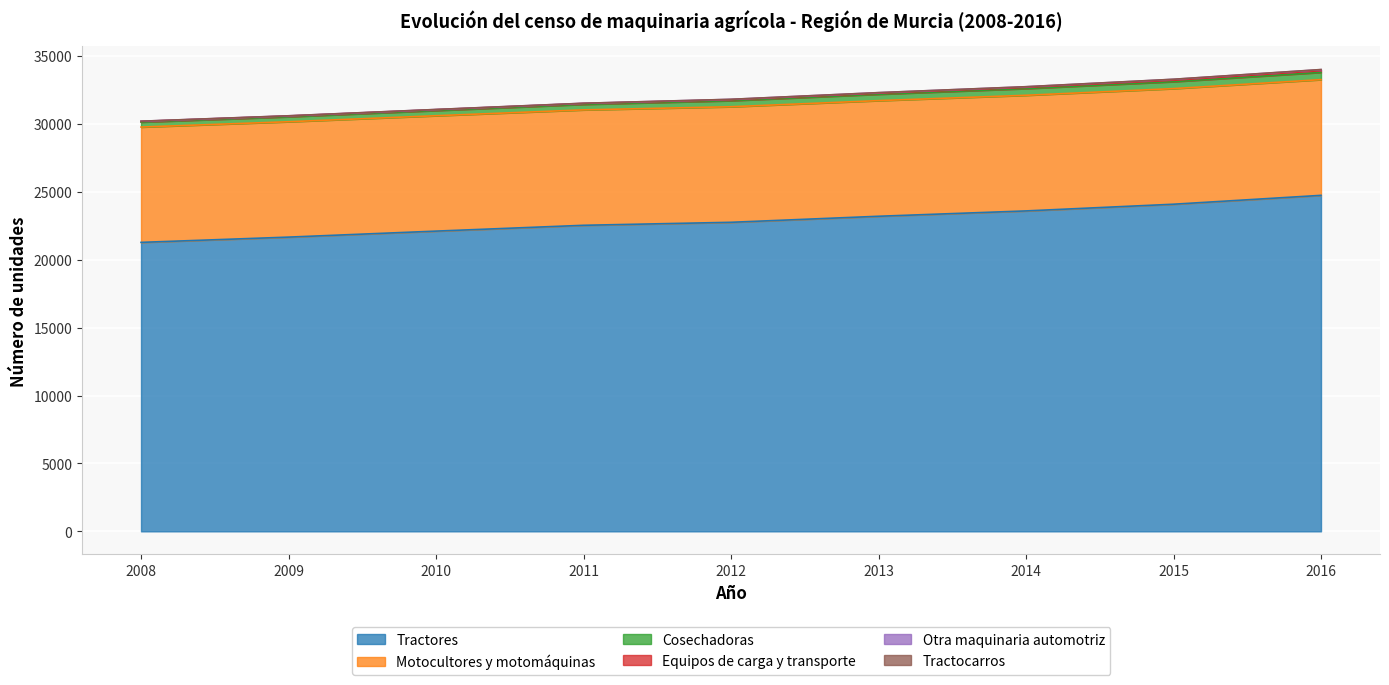

Does the chart display data point markers on the line(s)?

No